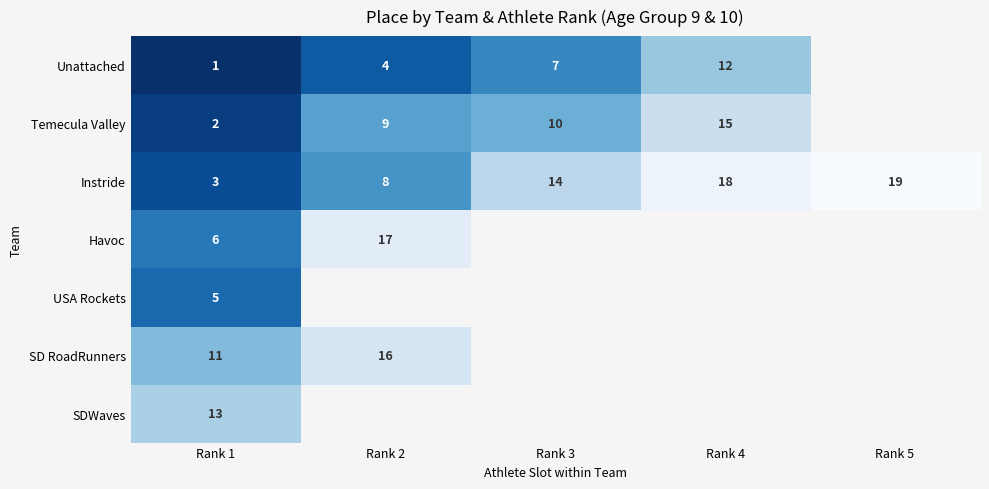

What is the smallest value displayed?

1.0